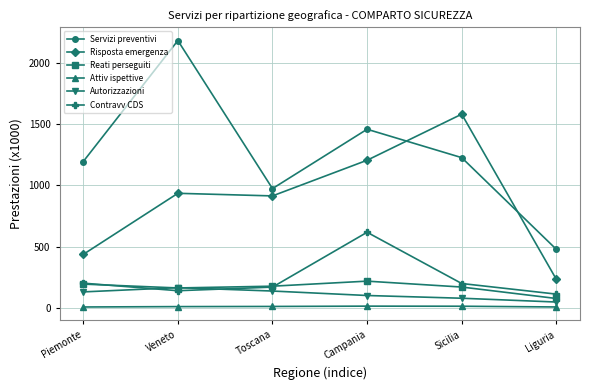

Which series has the largest total across all categories?

Servizi preventivi